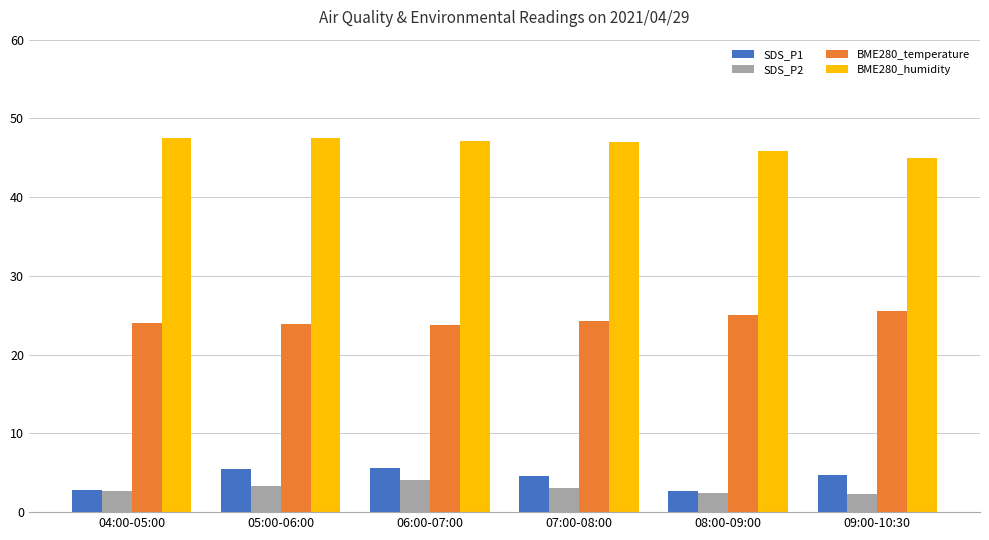

What is the total value across all series at 09:00-10:30?

77.6